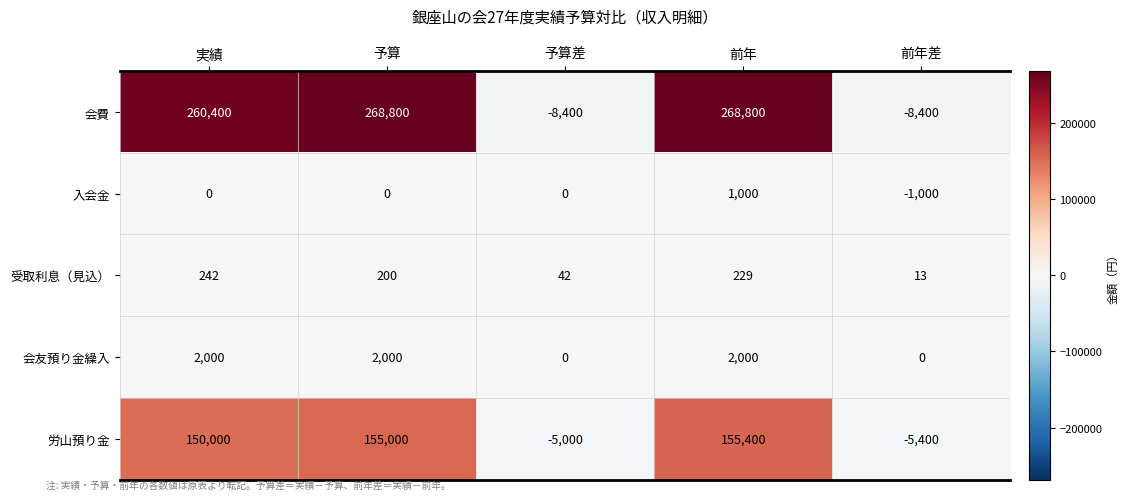

What is the total value across all series at 予算差?

-13358